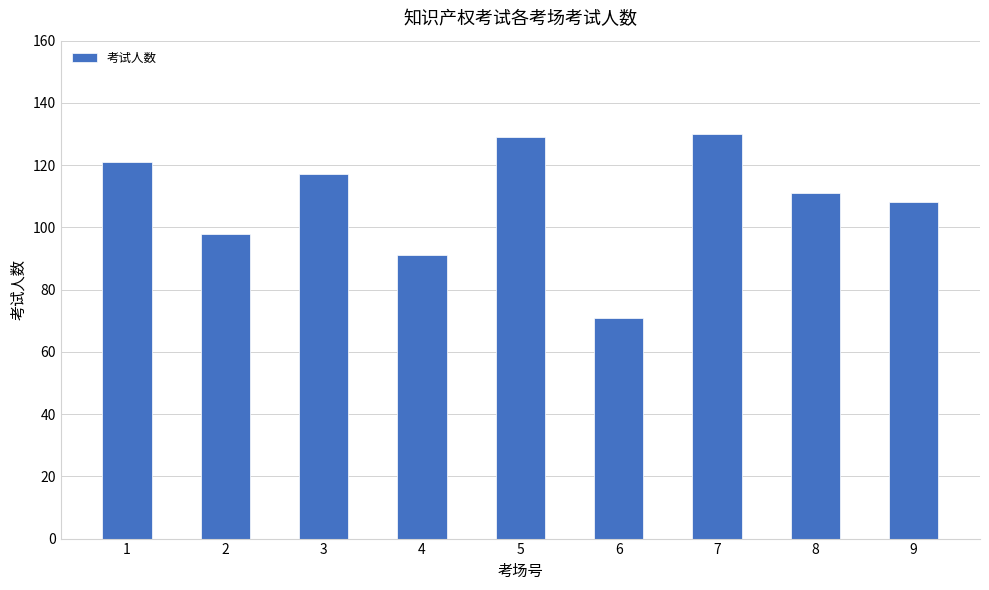

What is the approximate value at 4, to the nearest 5?

90